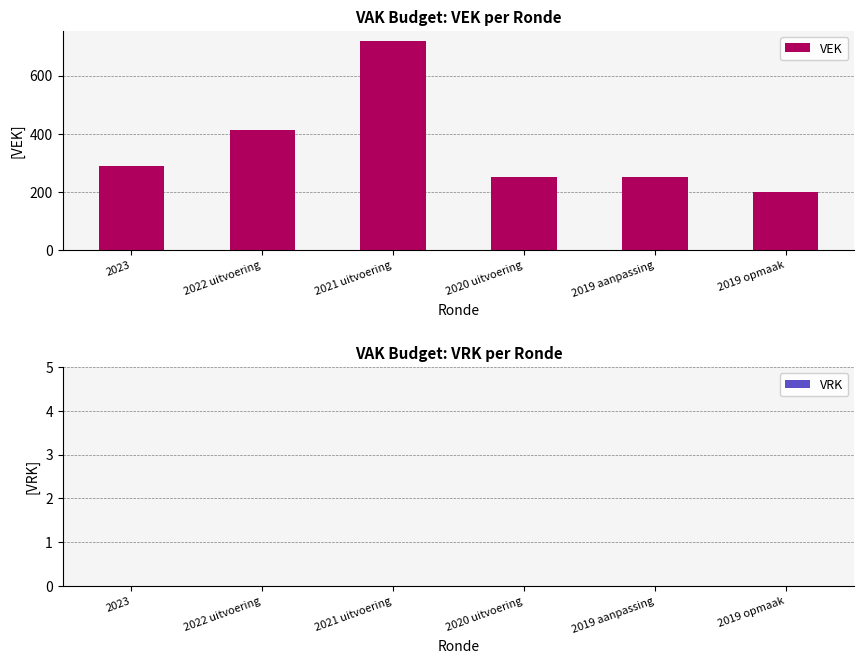

Which category has the highest value across all series?

2021 uitvoering